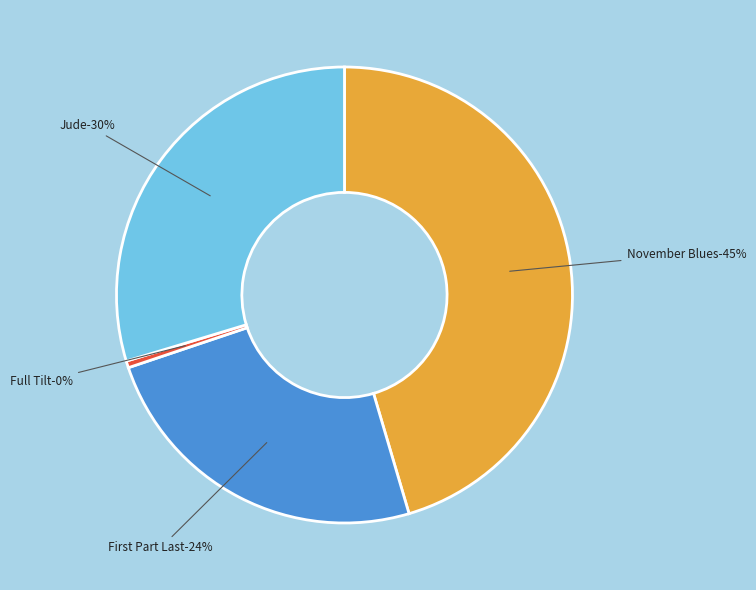

To the nearest percent, what percentage of the pie is November Blues?

45%